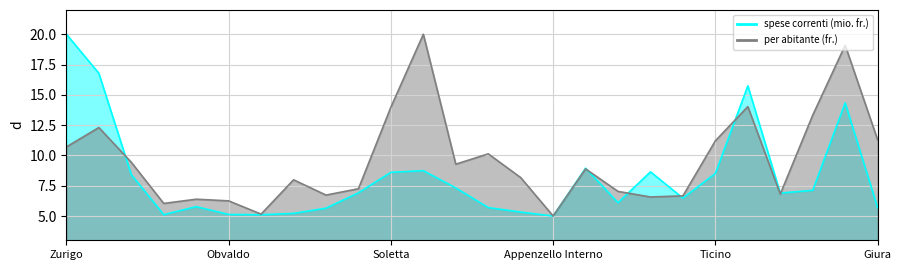

How many data points in spese correnti (mio. fr.) are less than 6?

10